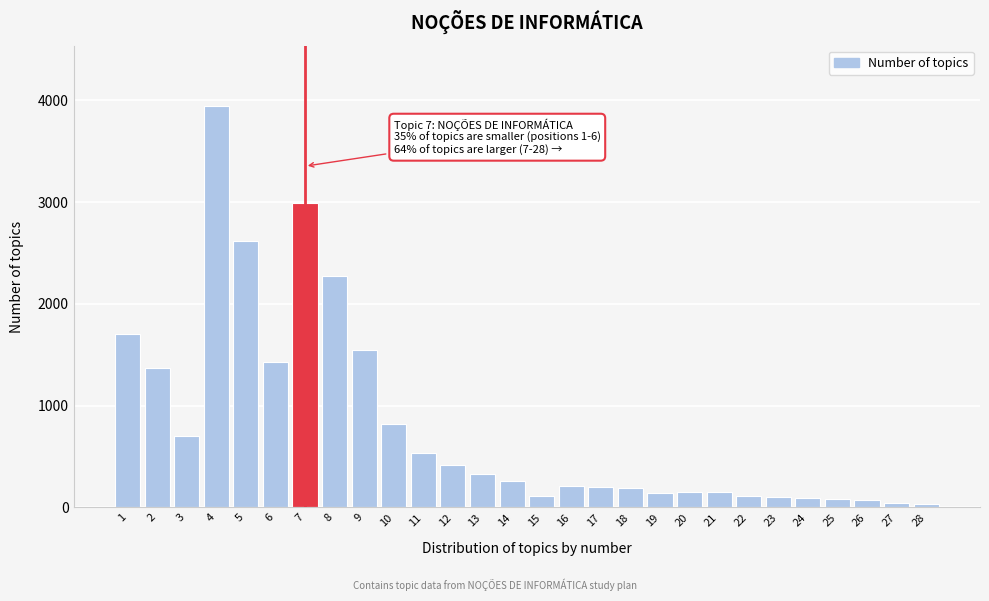

What is the average value?

808